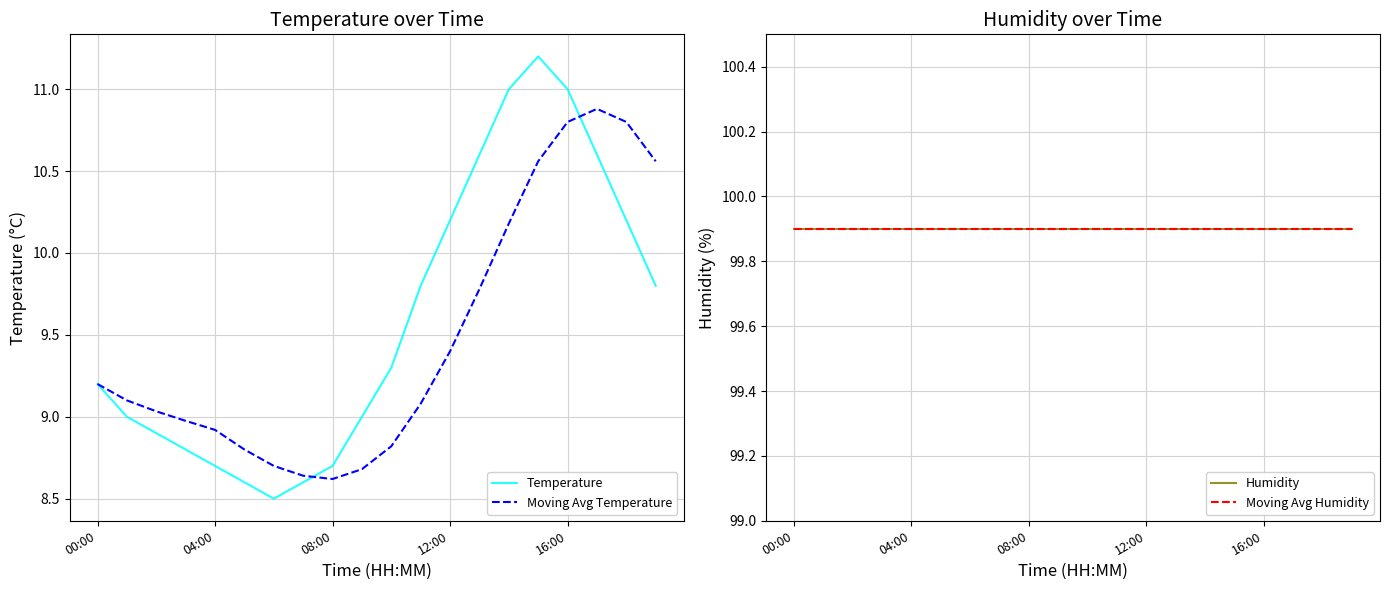

Between 5 and 19, which is larger?

19